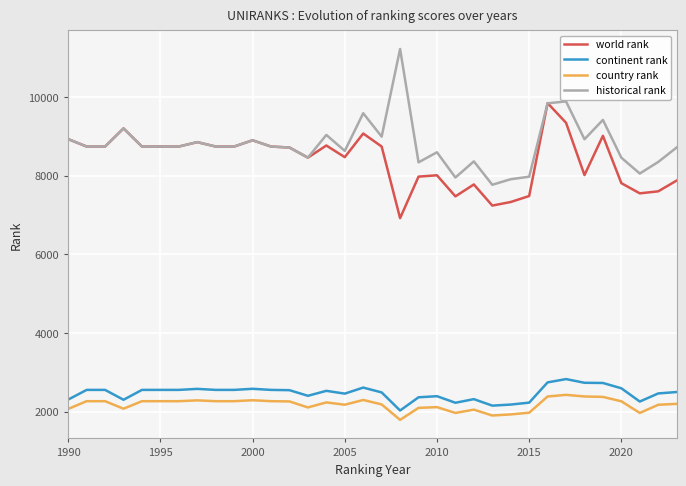

Which series has the widest spread of values?

historical rank